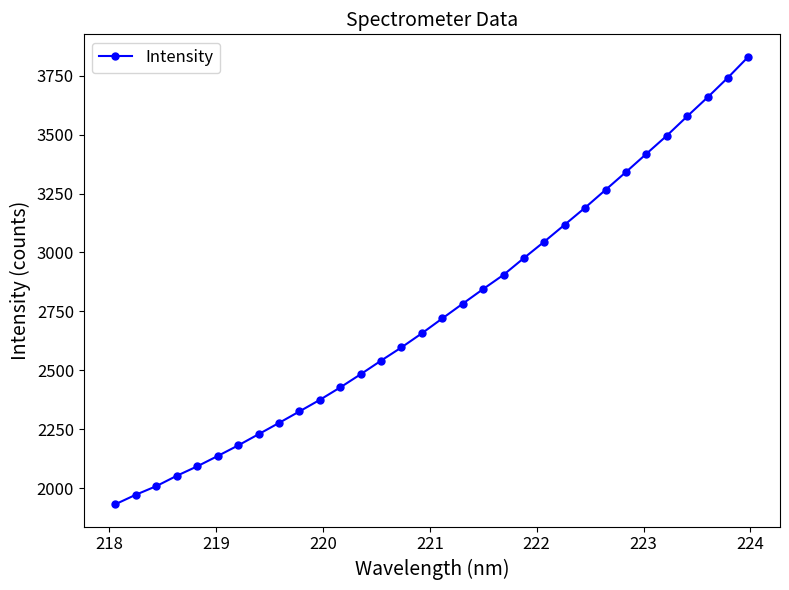

What is the sum of all values?

88198.6